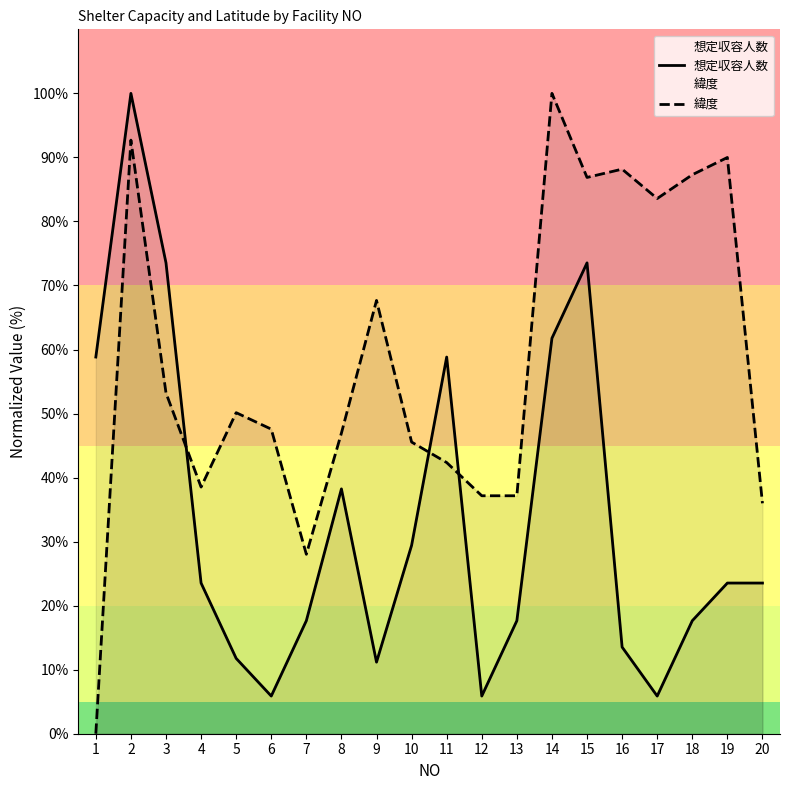

The 緯度 series shows 60.8 at 19. True or false?

False